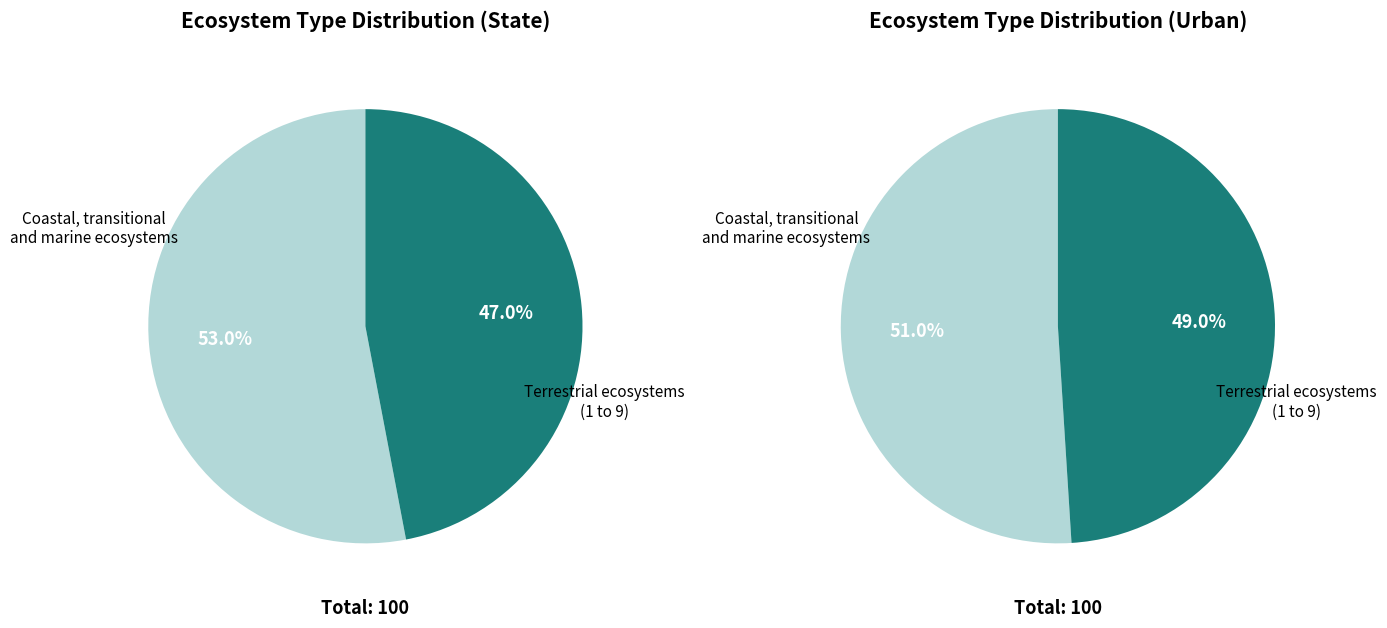

True or false: Rural areas accounts for 24% of the total.

False